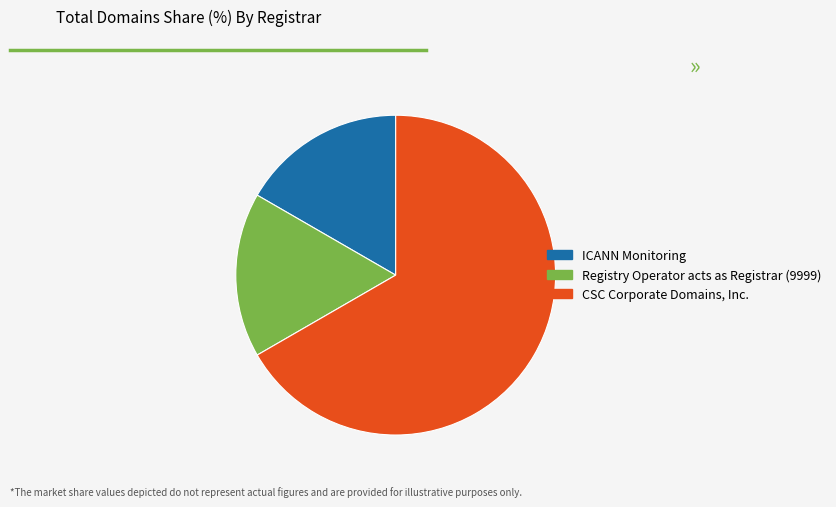

What is the ratio of the value at ICANN Monitoring to the value at Registry Operator acts as Registrar (9999)?

1.0